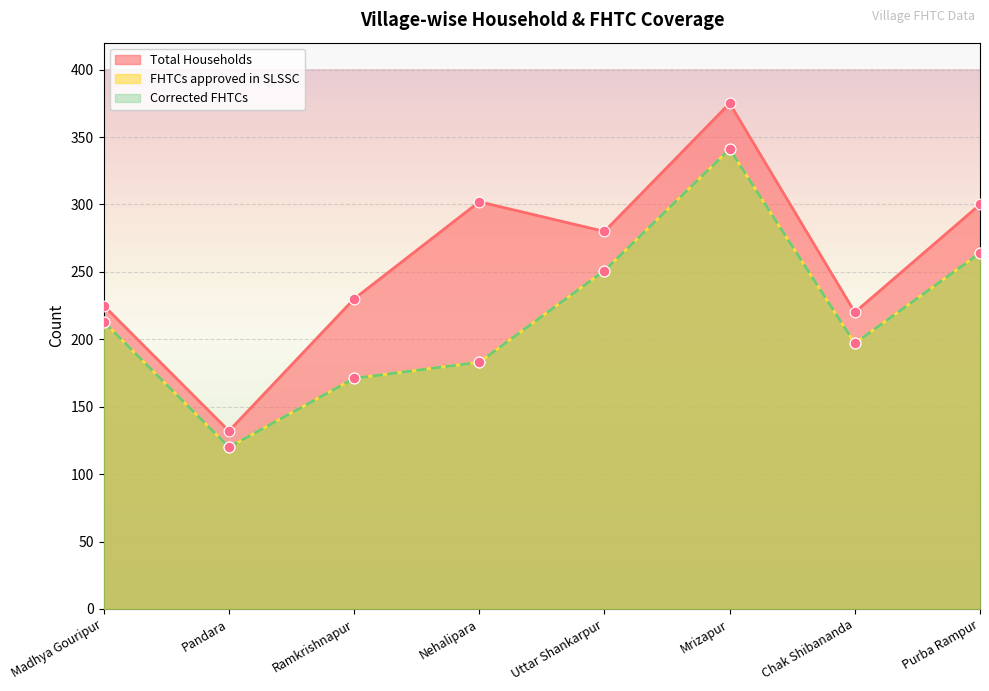

Which series contains the highest Y value?

Total Households